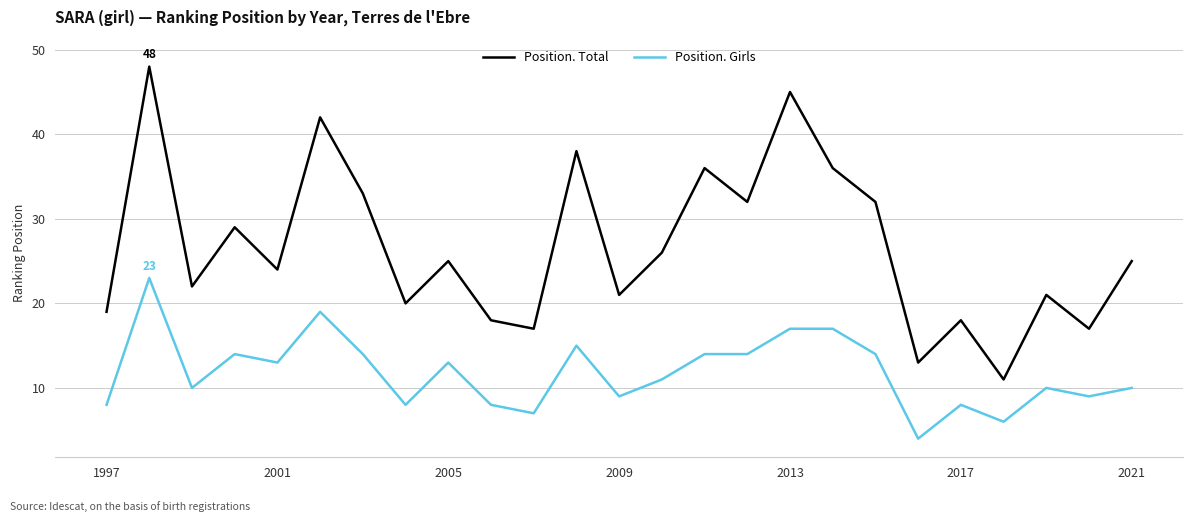

Which series has the largest total across all categories?

Position. Total